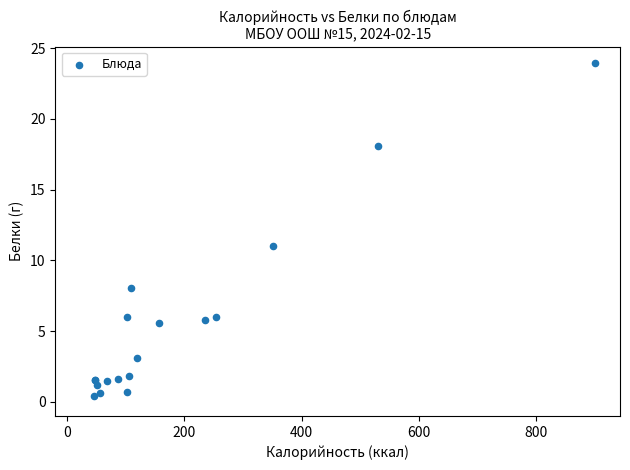

What Y value in the scatter plot is closest to 12?

11.0